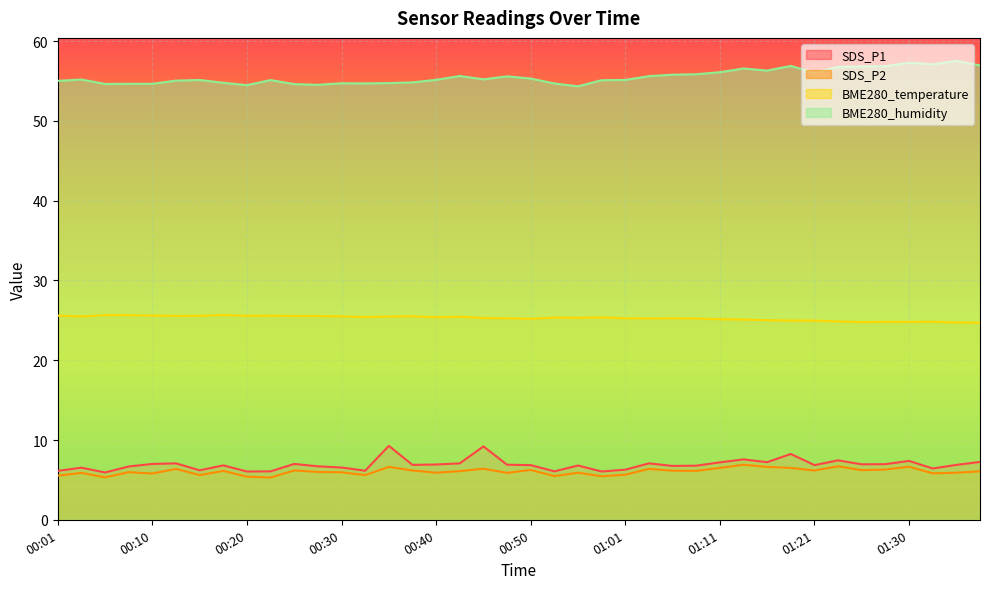

Does the chart display data point markers on the line(s)?

No